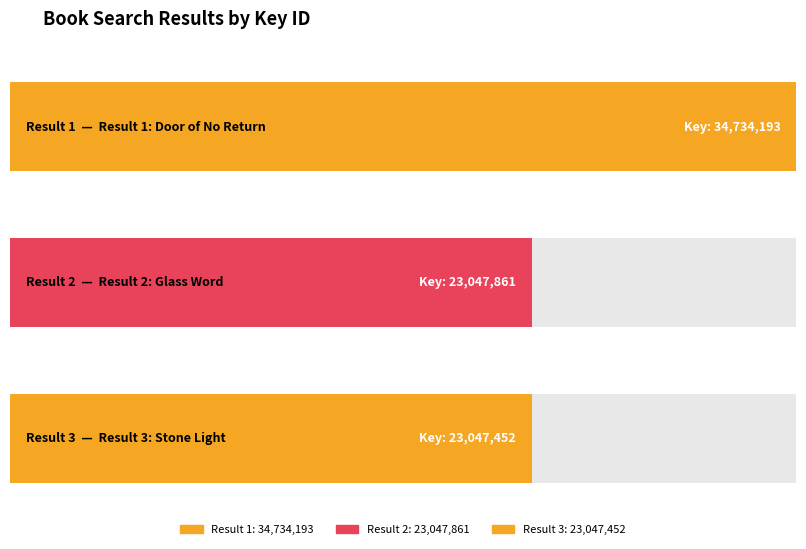

What is the difference between the values at 2 and 1?

11686332